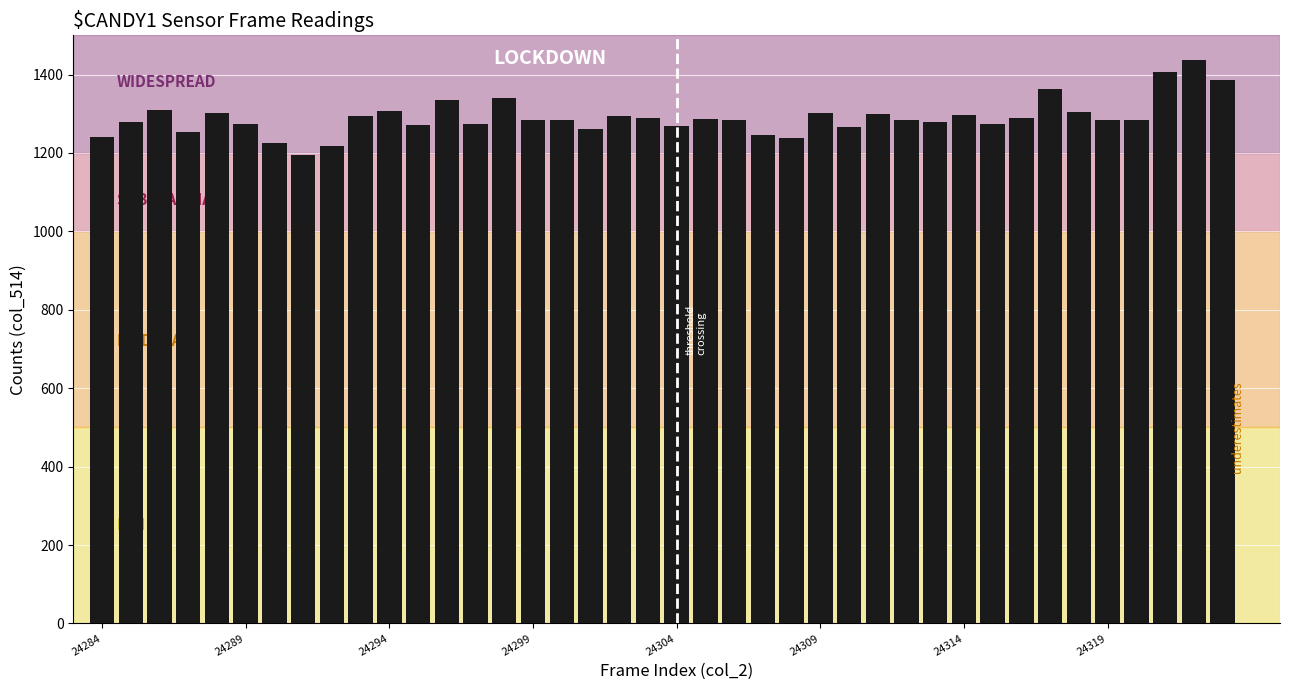

What is the value of the 13th bar from the left?

1334